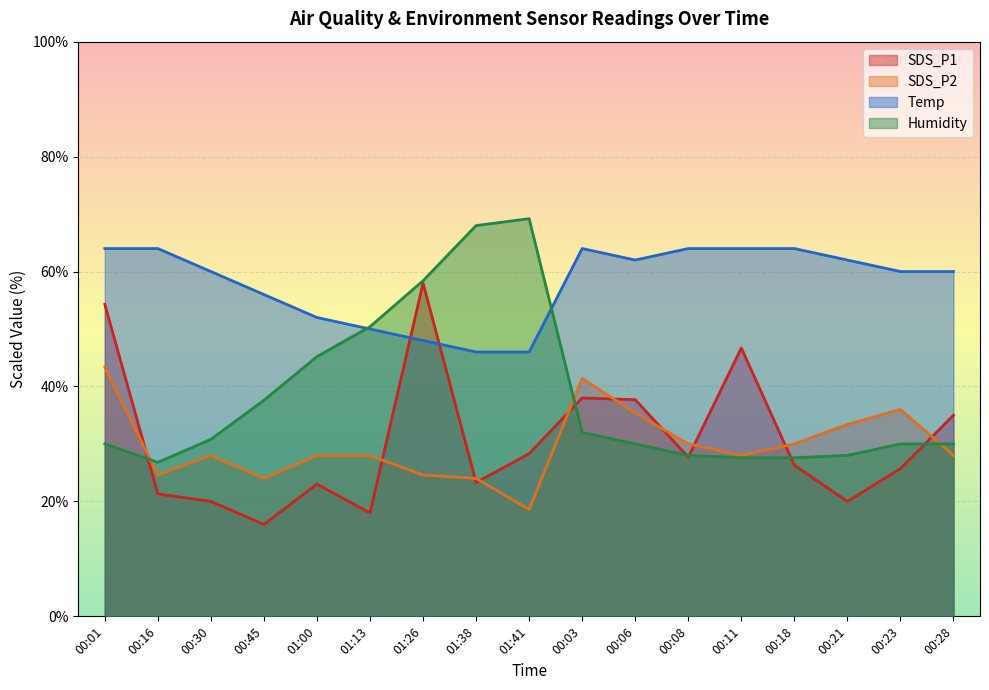

What is the label of the 7th point from the left?

01:26